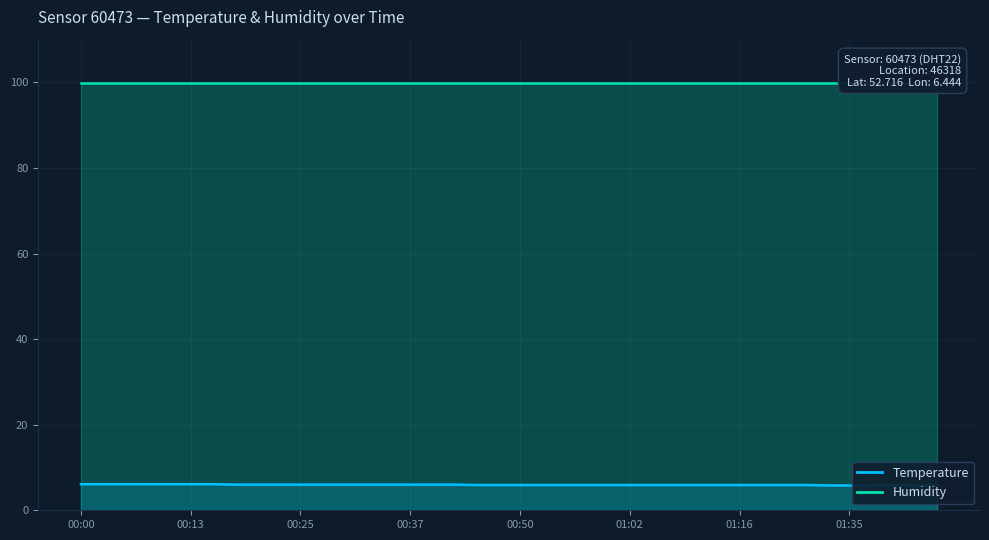

Which label corresponds to the smallest value in the chart?

01:29